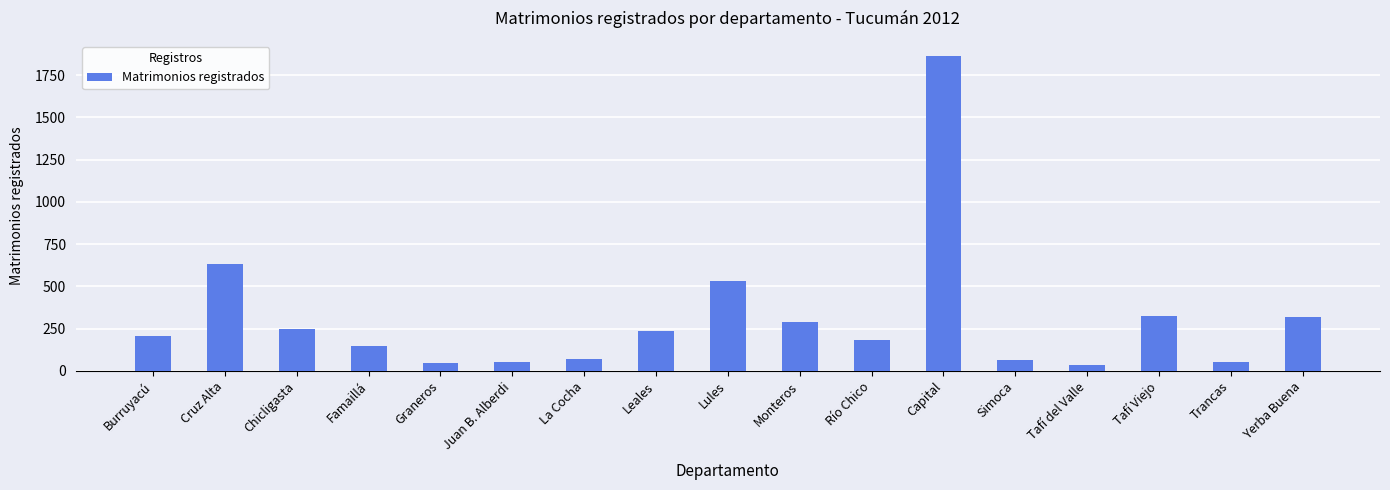

The chart shows a value of 153 at Cruz Alta. True or false?

False